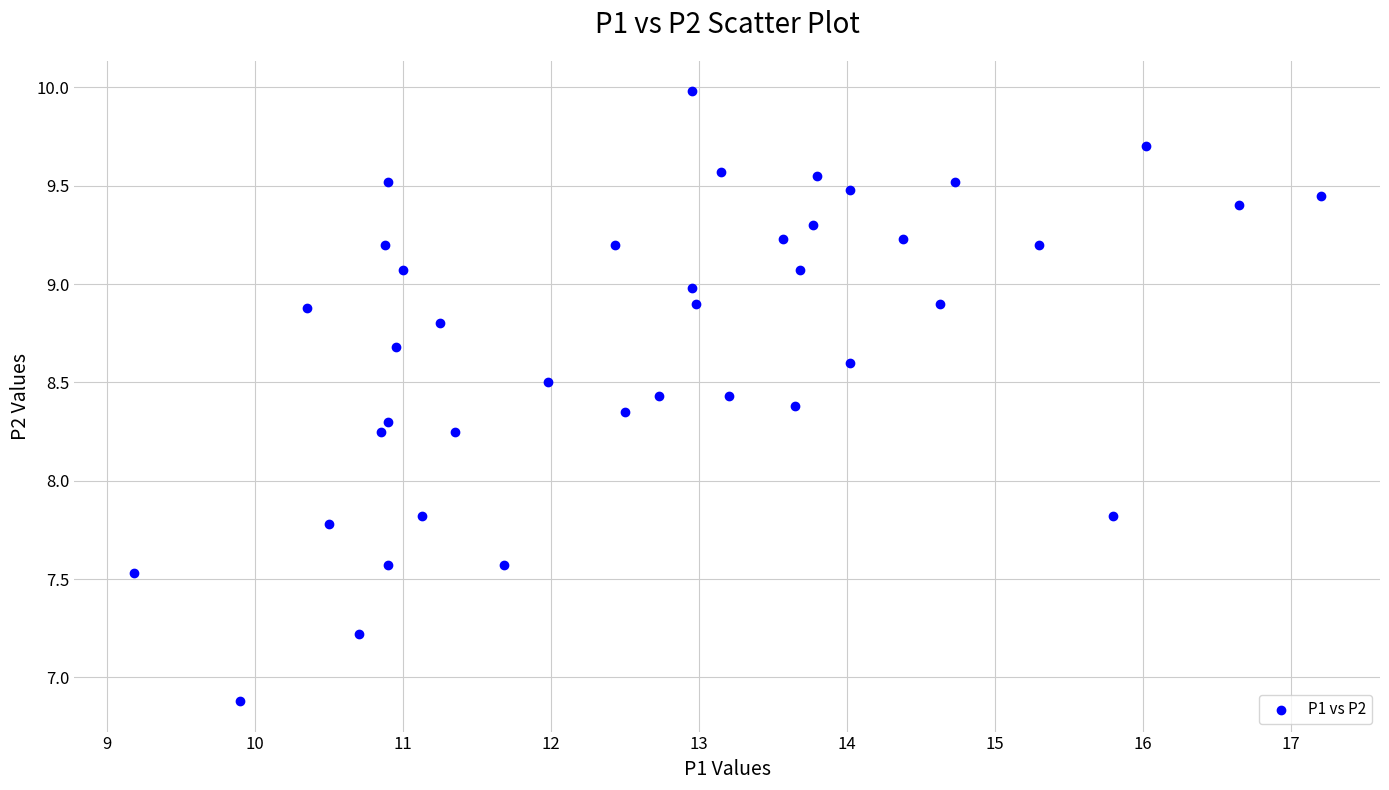

What is the range of Y values (max minus min)?

3.1